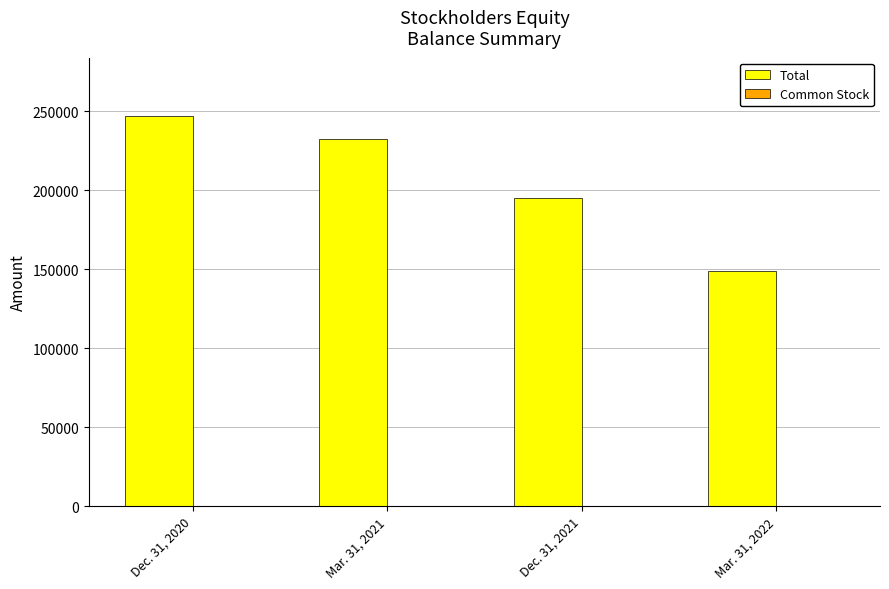

At which category is the sum across all series the highest?

Dec. 31, 2020